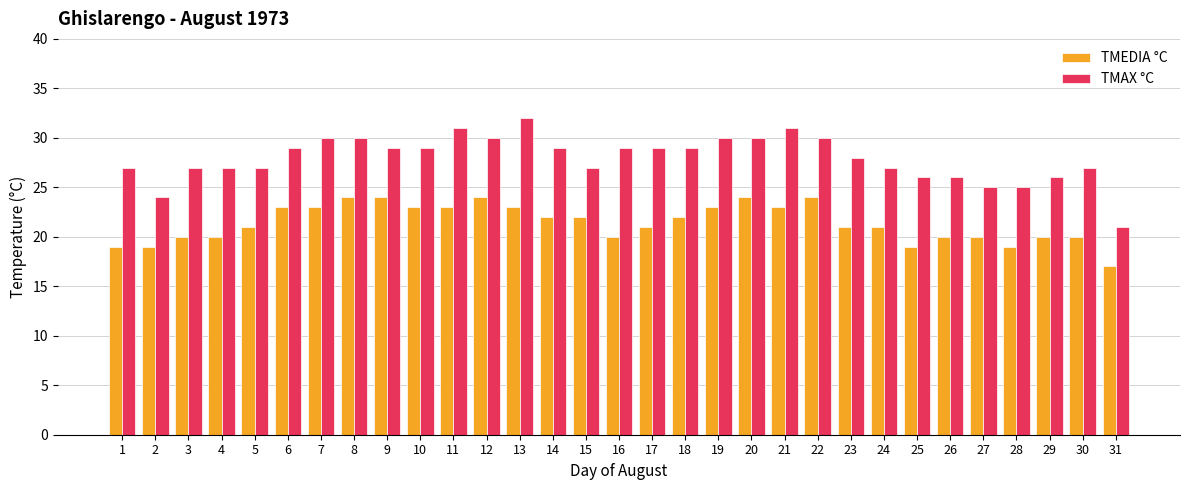

At which category is the sum across all series the highest?

13